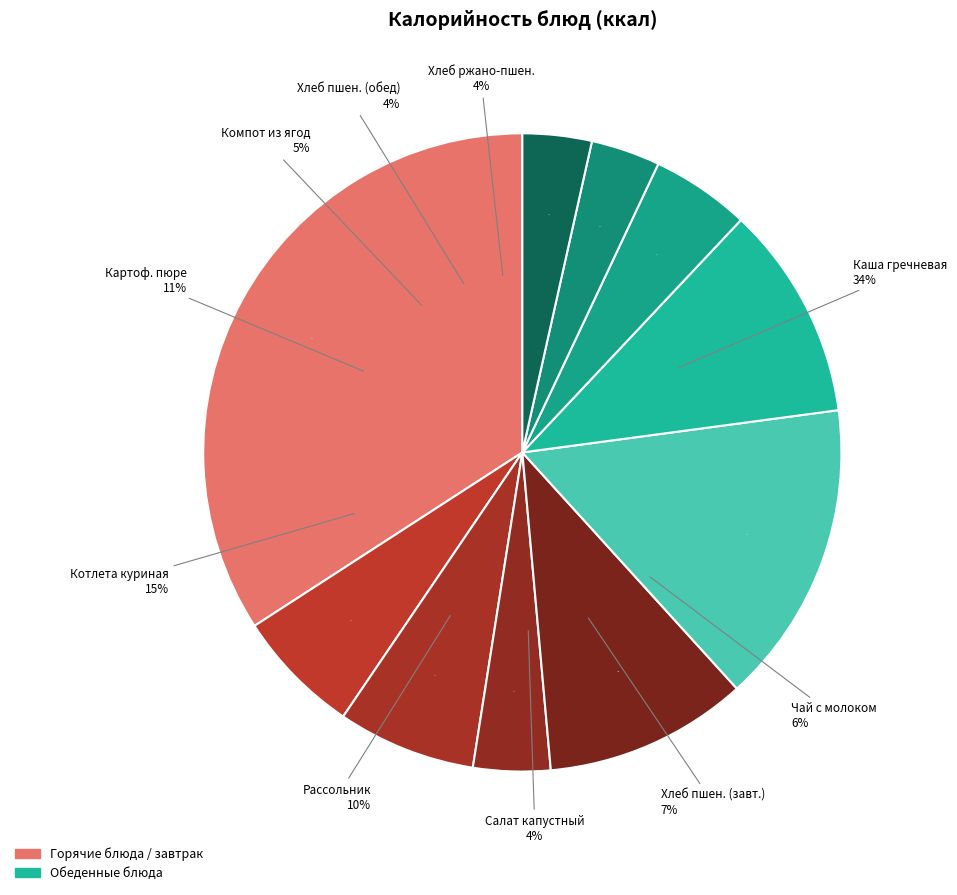

Does Компот из ягод з/м represent more than half of the total?

No